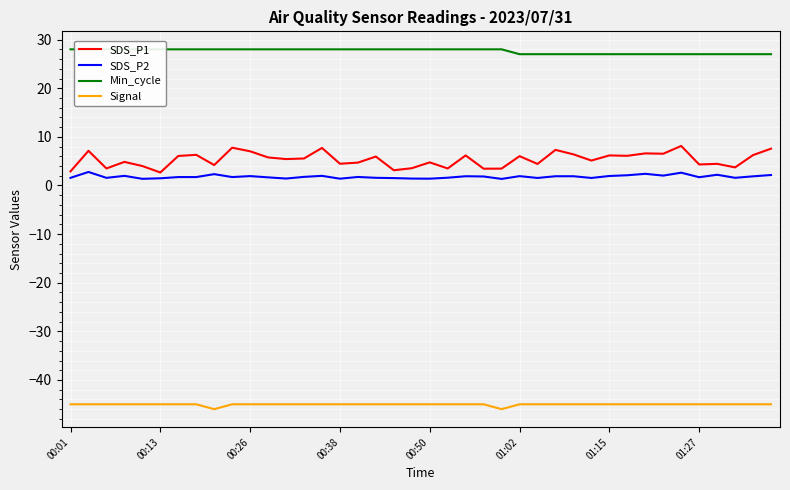

At which category does Signal reach its first local valley?

8